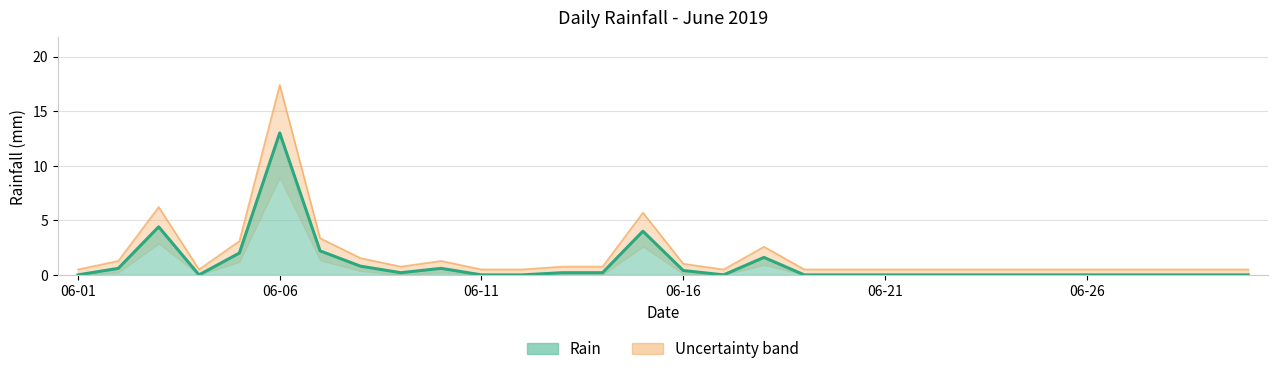

What is the ratio of the value at 2019-06-01 to the value at 2019-06-07?

0.1